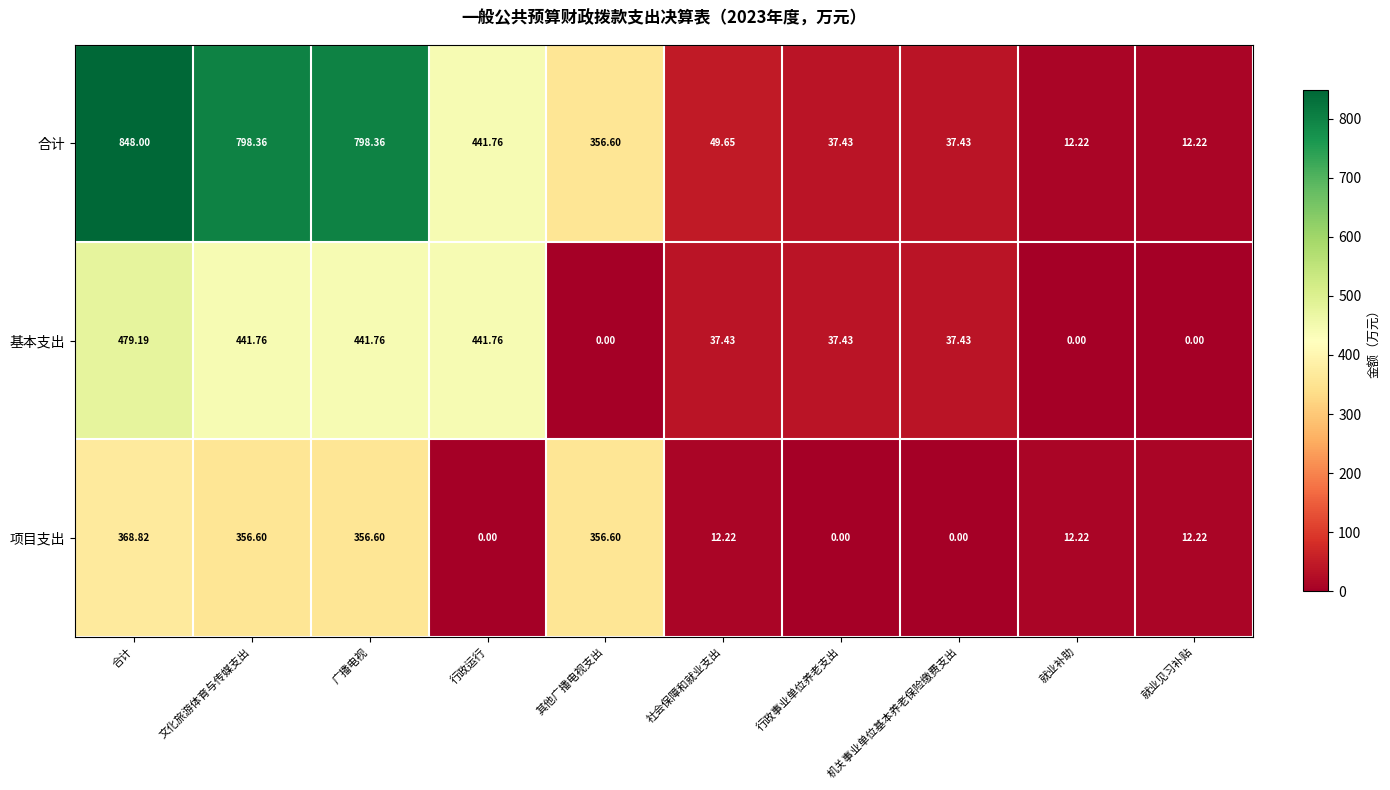

What is the spread (max minus min) of values at 合计?

479.2